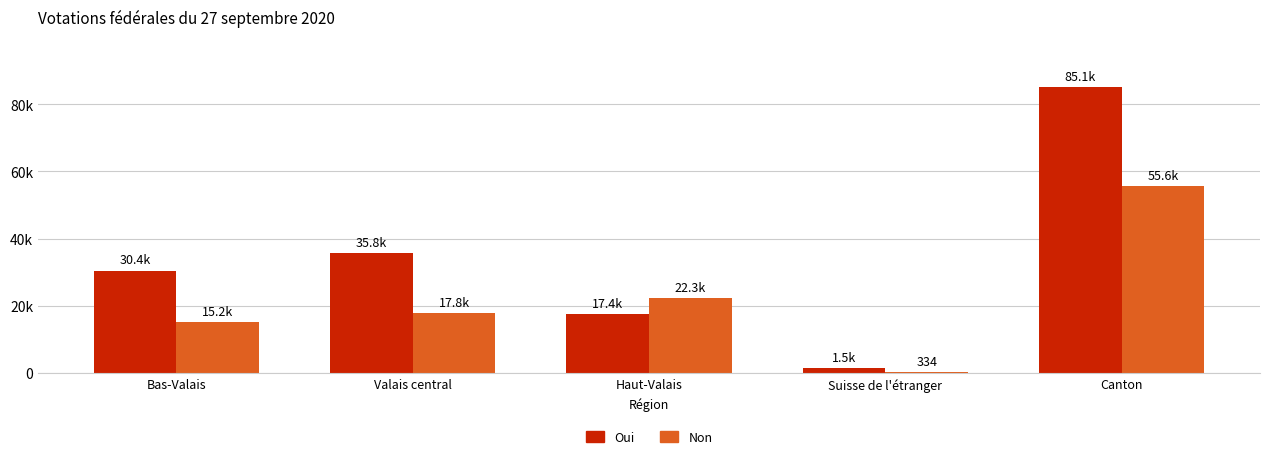

What are all the series names shown in the legend?

Oui, Non